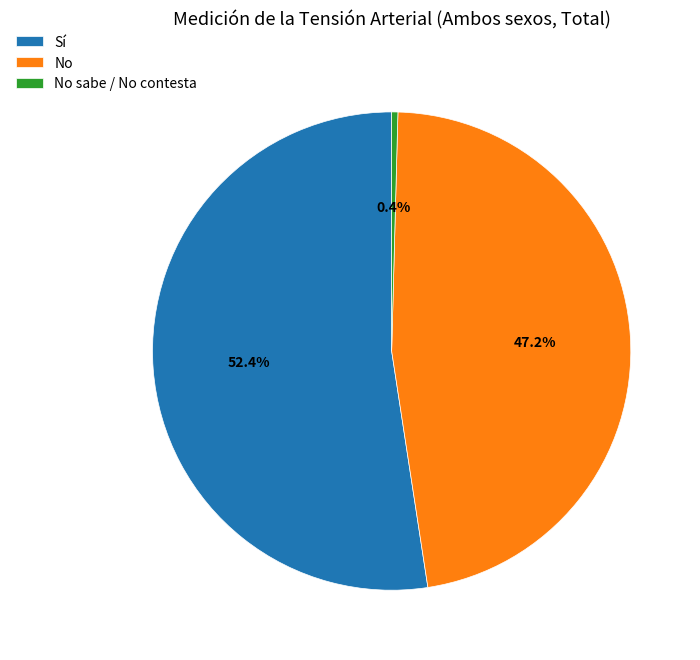

To the nearest percent, what is the combined percentage of Sí and No?

100%